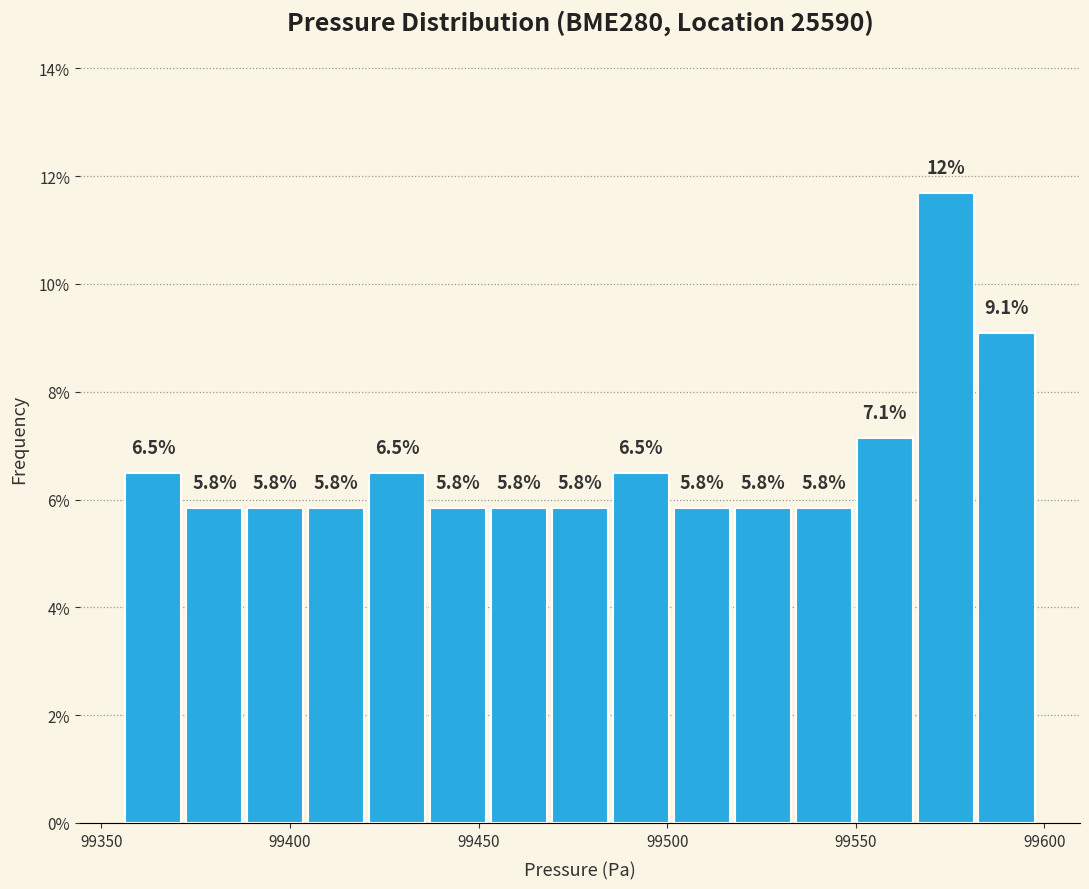

Read against the x-axis, roughly where is the centre of the tallest bar?

99575